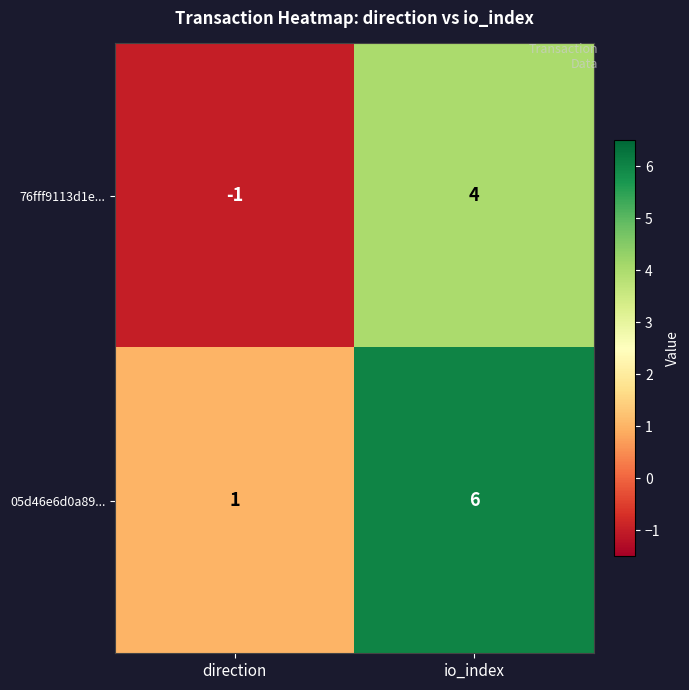

At which label is 76fff9113d1e... closest to 1?

direction